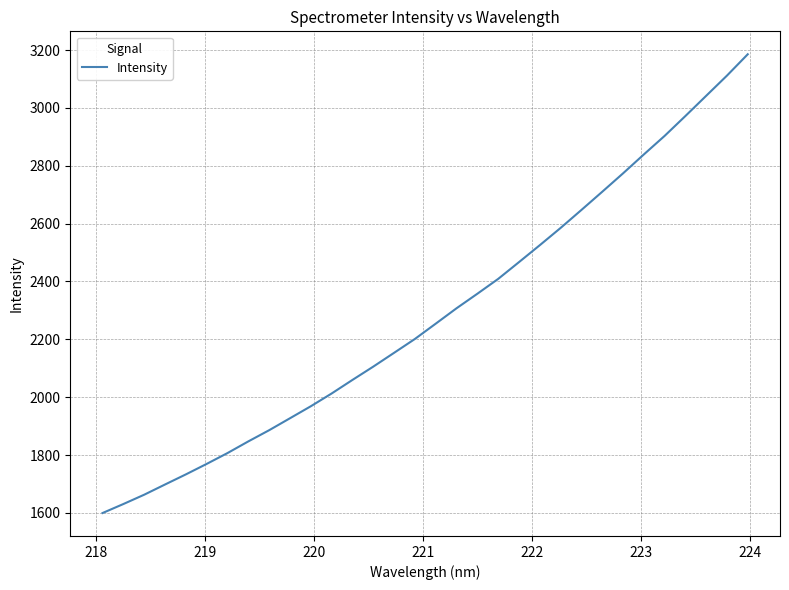

What is the smallest value displayed?

1599.5